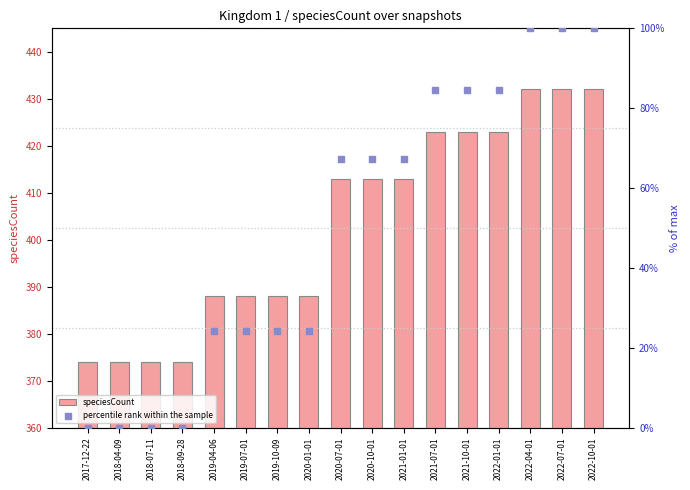

Which series contains the highest Y value?

speciesCount